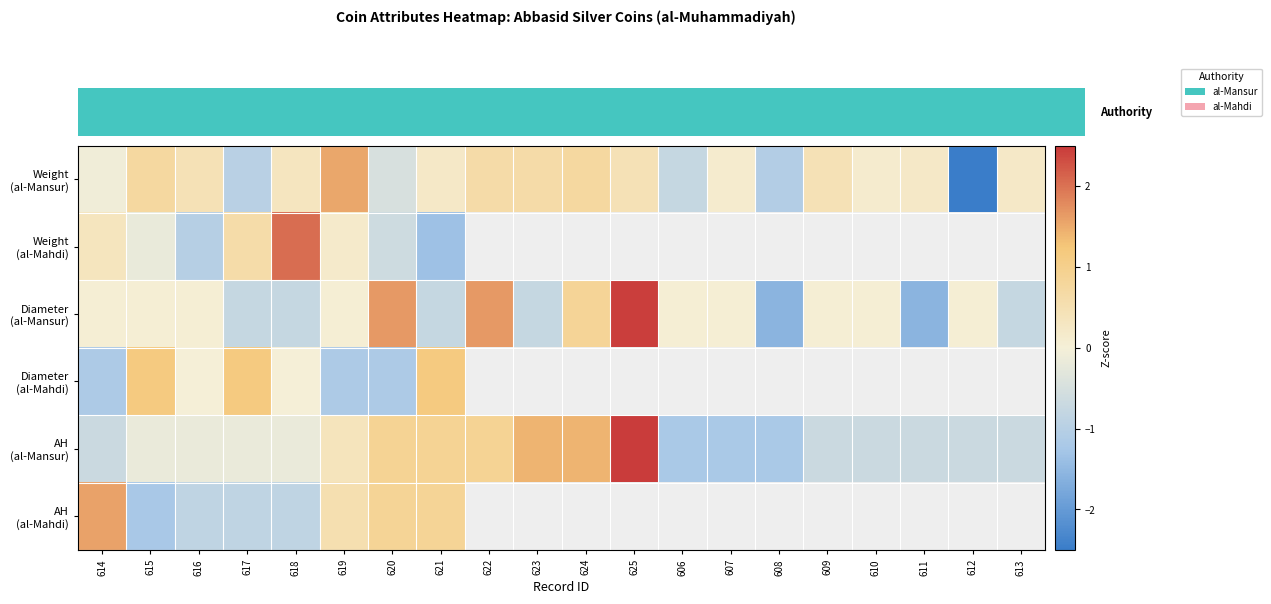

What is the smallest value displayed?

-3.5